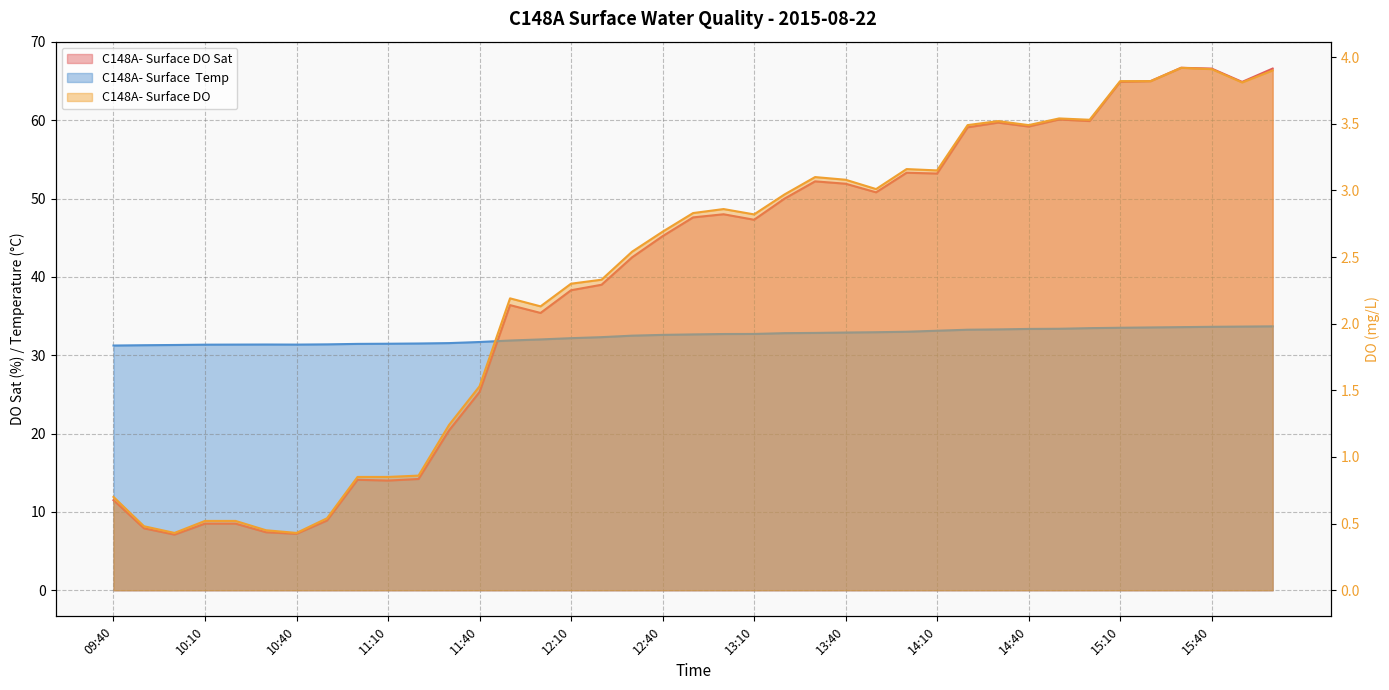

Reading left to right, extract all data points from this chart.

C148A- Surface DO Sat: 09:40=11.5	09:50=7.9	10:00=7.1	10:10=8.5	10:20=8.5	10:30=7.4	10:40=7.2	10:50=8.9	11:00=14.1	11:10=14.0	11:20=14.2	11:30=20.4	11:40=25.3	11:50=36.4	12:00=35.4	12:10=38.3	12:20=39.0	12:30=42.5	12:40=45.2	12:50=47.6	13:00=48.0	13:10=47.3	13:20=50.0	13:30=52.2	13:40=51.9	13:50=50.8	14:00=53.3	14:10=53.2	14:20=59.1	14:30=59.7	14:40=59.2	14:50=60.1	15:00=59.9	15:10=64.9	15:20=65.0	15:30=66.7	15:40=66.6	15:50=64.9	16:00=66.6
C148A- Surface DO: 09:40=0.7	09:50=0.5	10:00=0.4	10:10=0.5	10:20=0.5	10:30=0.5	10:40=0.4	10:50=0.5	11:00=0.8	11:10=0.8	11:20=0.9	11:30=1.2	11:40=1.5	11:50=2.2	12:00=2.1	12:10=2.3	12:20=2.3	12:30=2.5	12:40=2.7	12:50=2.8	13:00=2.9	13:10=2.8	13:20=3.0	13:30=3.1	13:40=3.1	13:50=3.0	14:00=3.2	14:10=3.1	14:20=3.5	14:30=3.5	14:40=3.5	14:50=3.5	15:00=3.5	15:10=3.8	15:20=3.8	15:30=3.9	15:40=3.9	15:50=3.8	16:00=3.9
C148A- Surface  Temp: 09:40=31.2	09:50=31.3	10:00=31.3	10:10=31.4	10:20=31.4	10:30=31.4	10:40=31.4	10:50=31.4	11:00=31.4	11:10=31.5	11:20=31.5	11:30=31.6	11:40=31.7	11:50=31.9	12:00=32.0	12:10=32.2	12:20=32.3	12:30=32.5	12:40=32.6	12:50=32.7	13:00=32.7	13:10=32.7	13:20=32.8	13:30=32.9	13:40=32.9	13:50=32.9	14:00=33.0	14:10=33.1	14:20=33.3	14:30=33.3	14:40=33.4	14:50=33.4	15:00=33.5	15:10=33.5	15:20=33.5	15:30=33.6	15:40=33.6	15:50=33.7	16:00=33.7